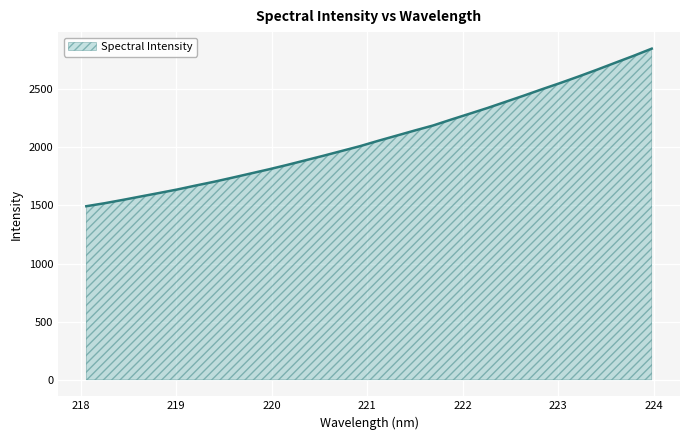

What is the greatest value displayed?

2847.8